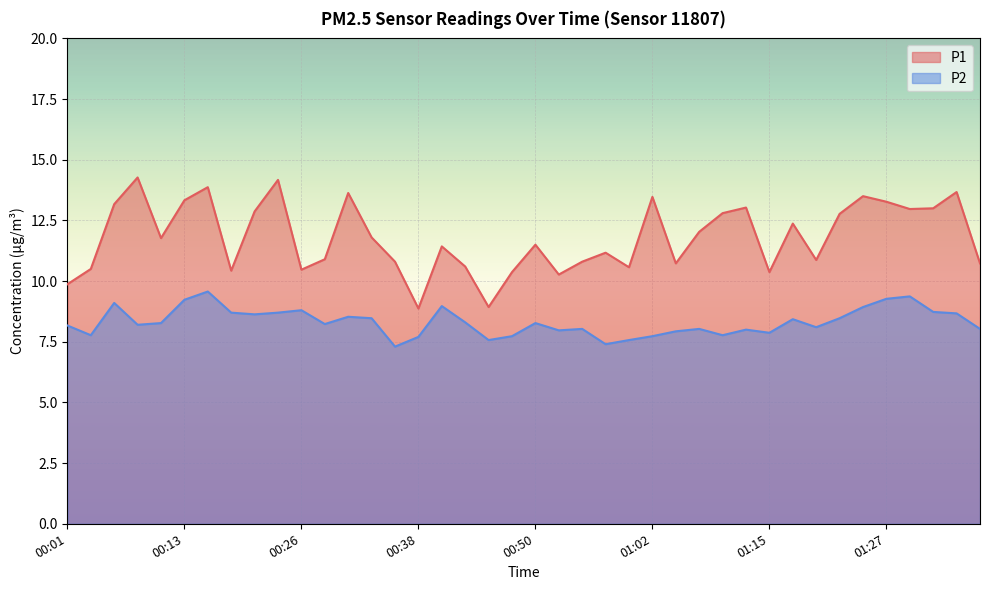

In P1, how many points are higher than both neighbors (excluding endpoints)?

12